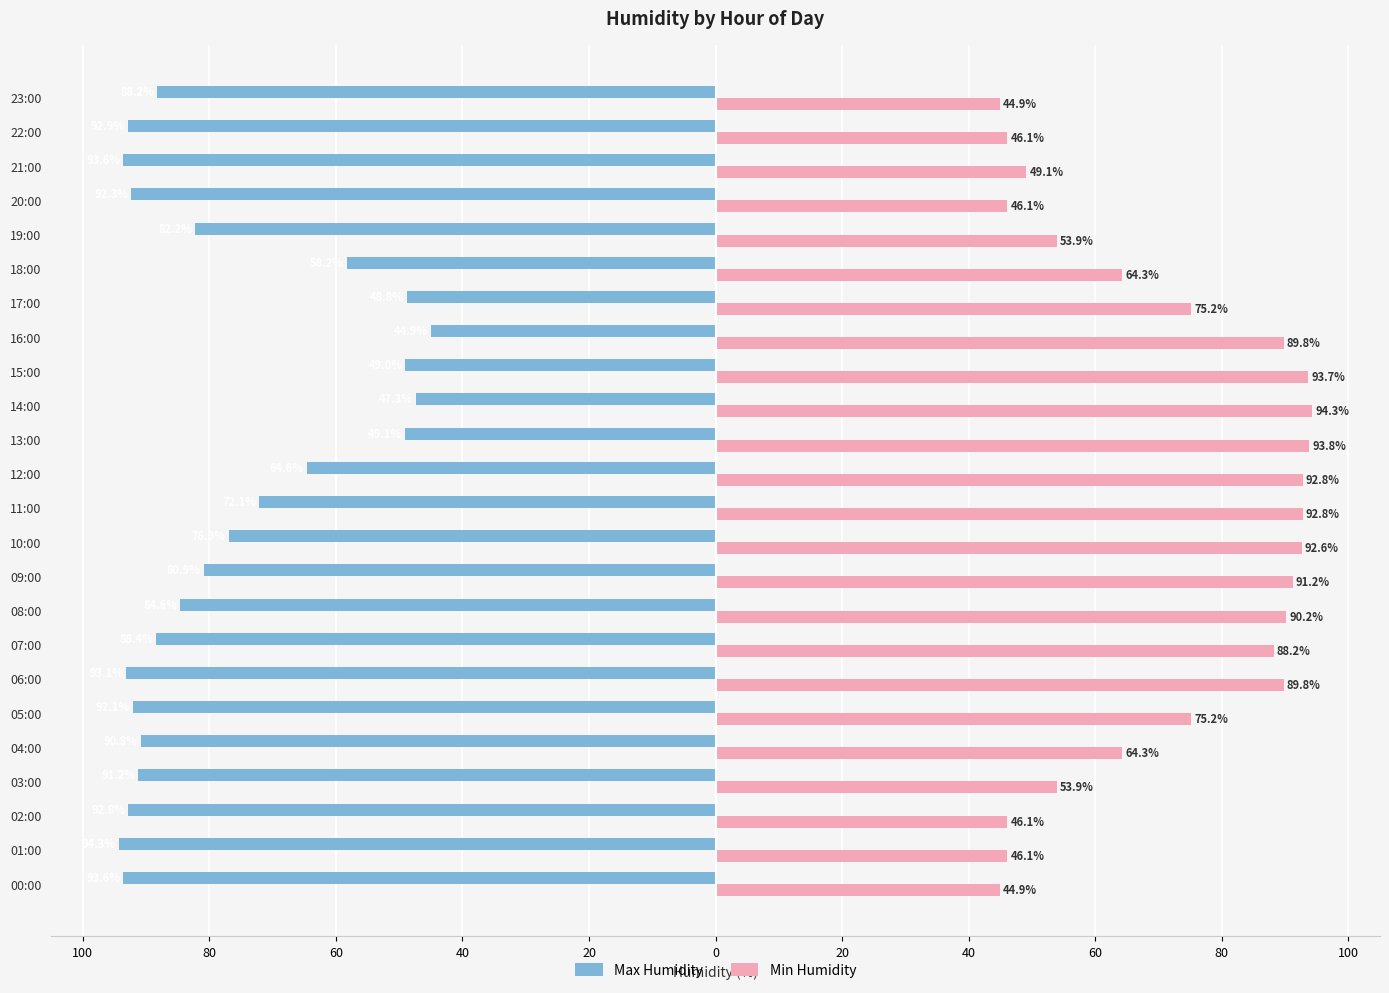

What are all the series names shown in the legend?

Max Humidity, Min Humidity